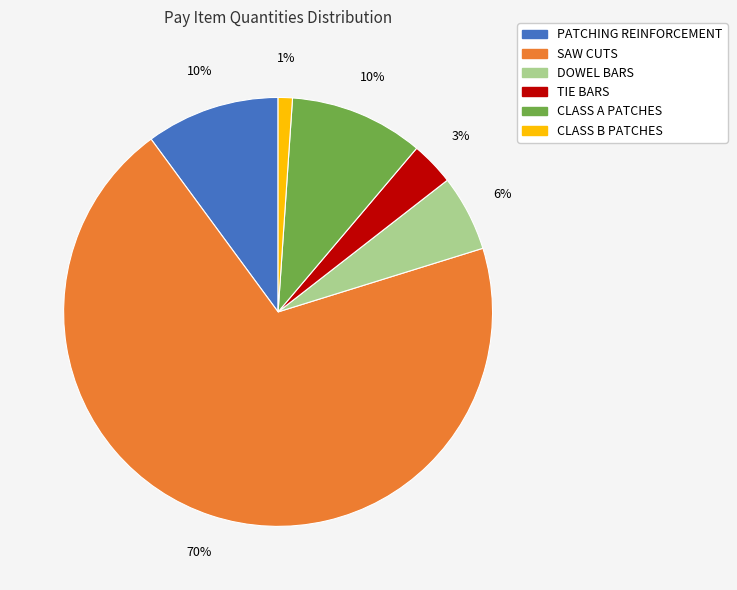

The PATCHING REINFORCEMENT slice represents 21% of the pie. True or false?

False